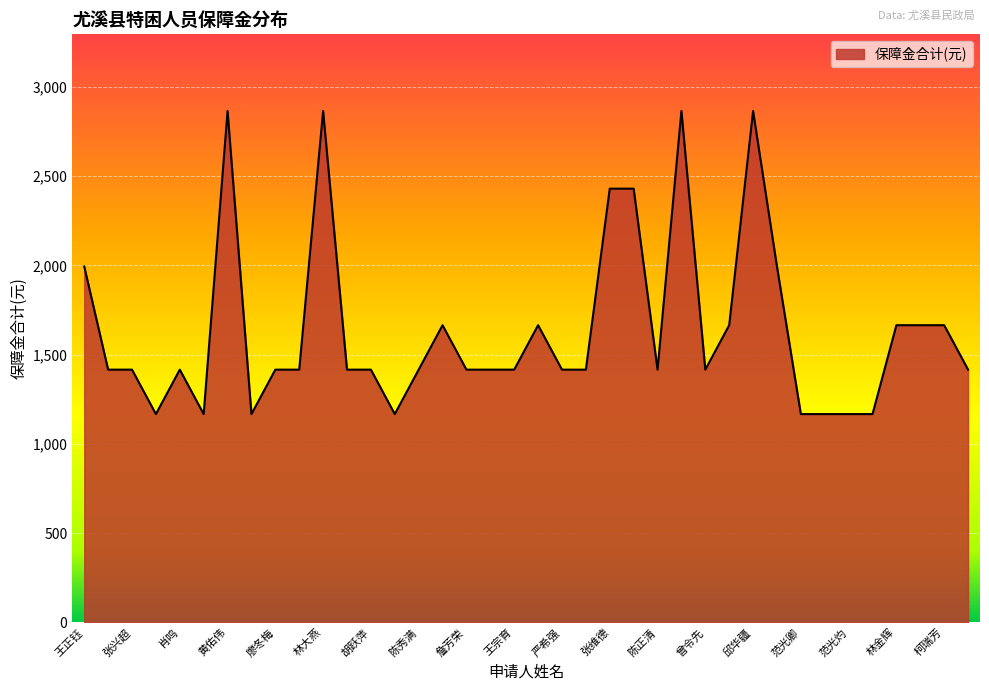

What is the greatest value displayed?

2865